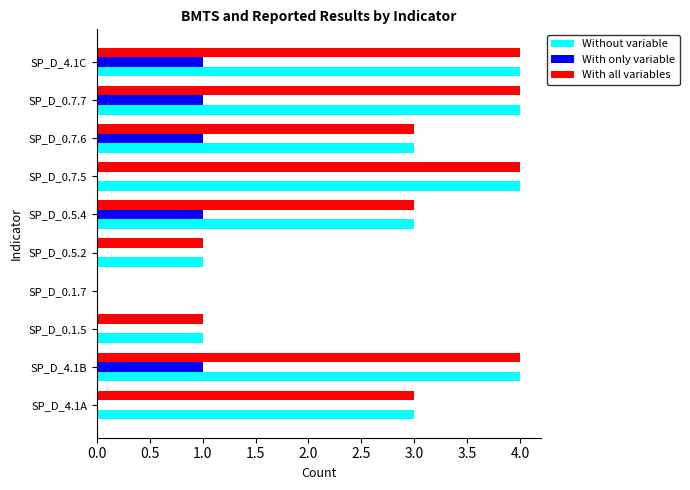

What is the greatest value displayed?

4